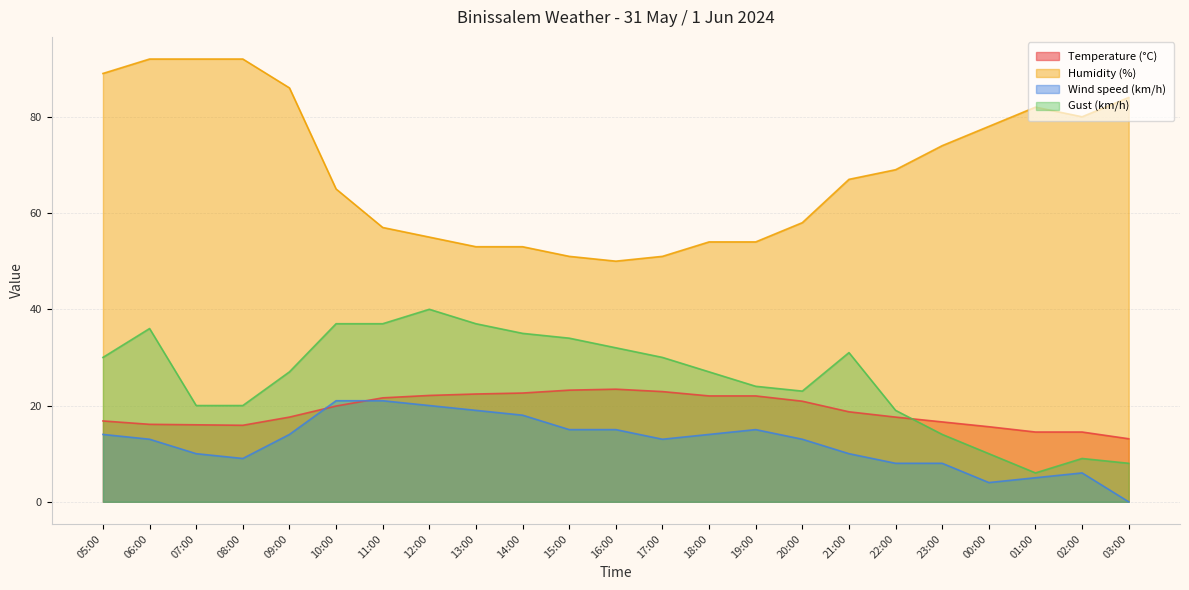

True or false: Humidity (%) and Wind speed (km/h) intersect in this chart.

False